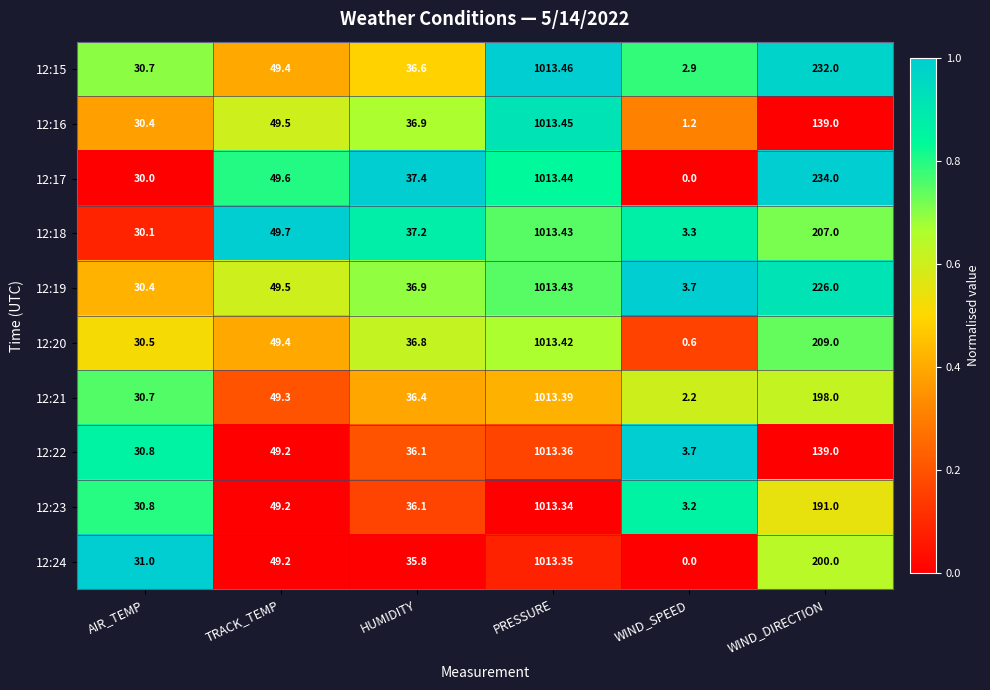

At which label does 12:20 first exceed 49?

TRACK_TEMP